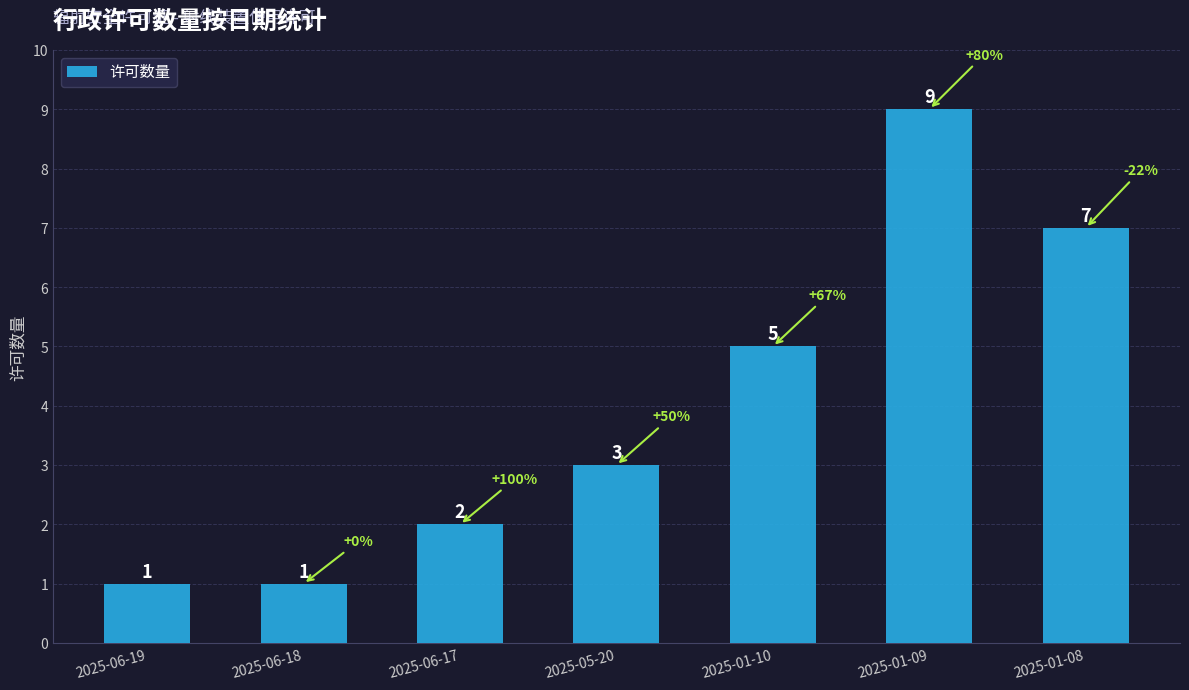

Count the values in the range 1 to 7.

6